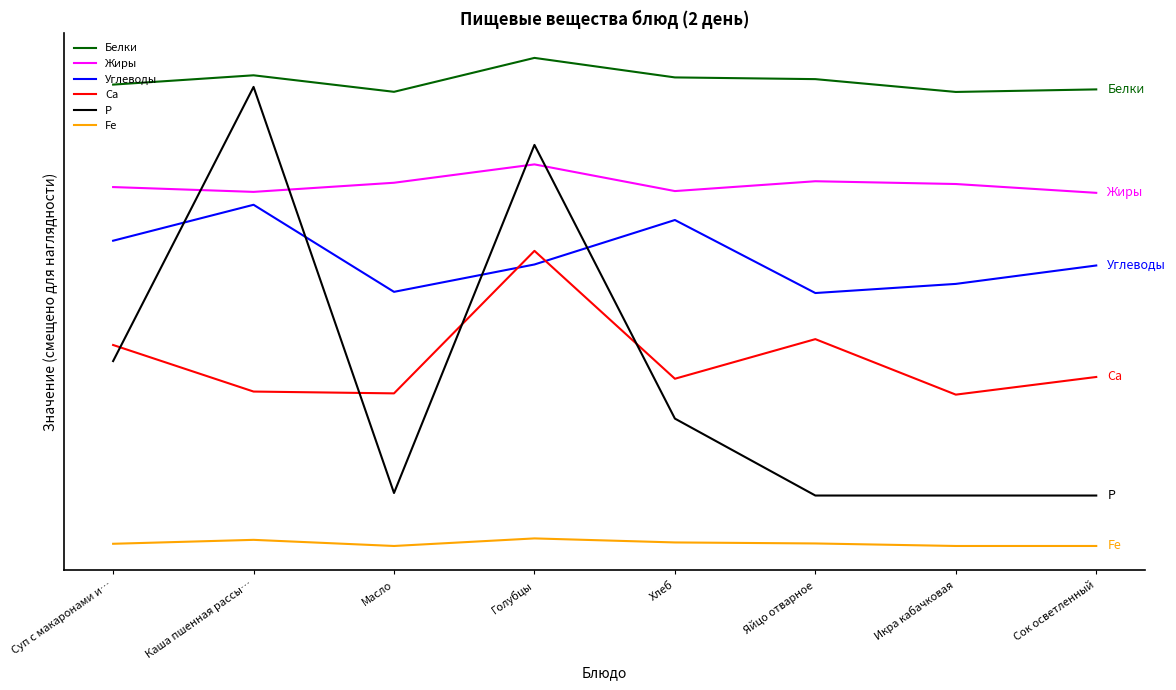

Rank the series at Голубцы from lowest to highest value.

Fe, Углеводы, Са, Жиры, Р, Белки